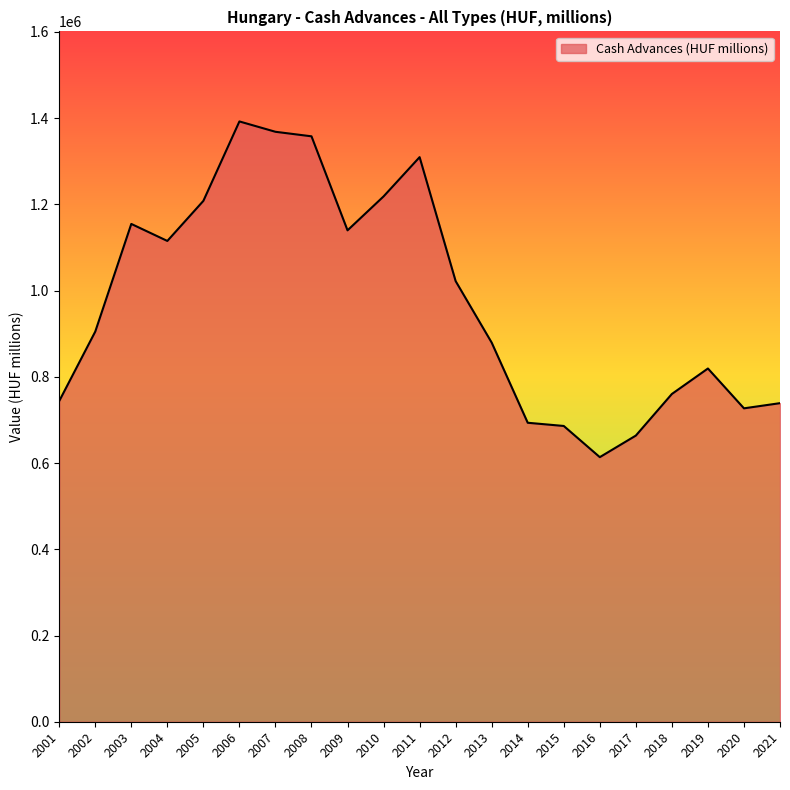

What is the minimum value shown in the chart?

613764.0